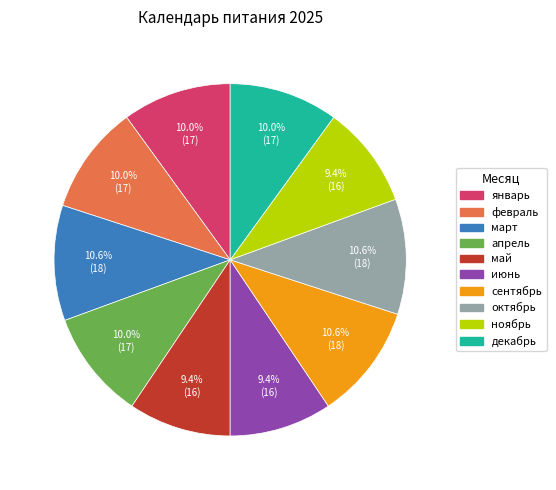

True or false: сентябрь accounts for 11% of the total.

True